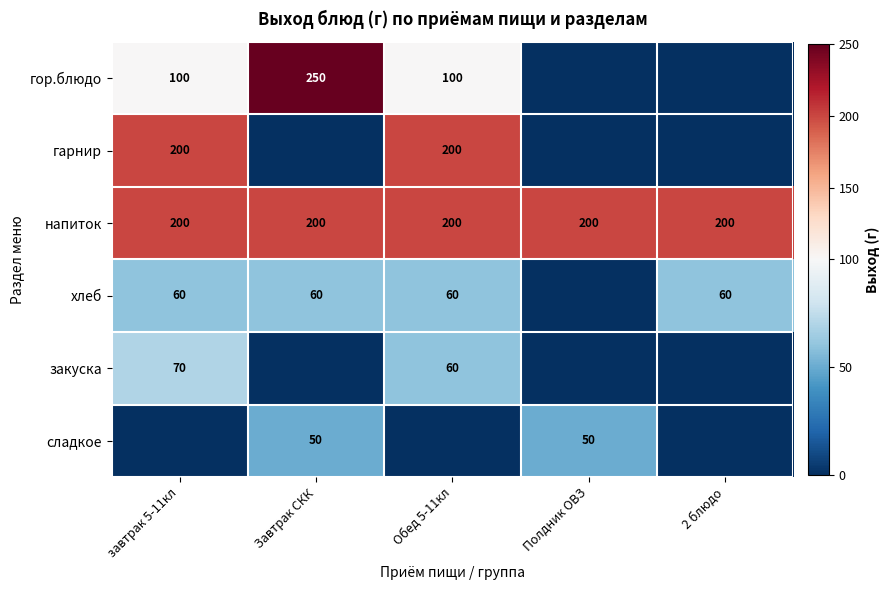

At which category is the sum across all series the highest?

завтрак 5-11кл